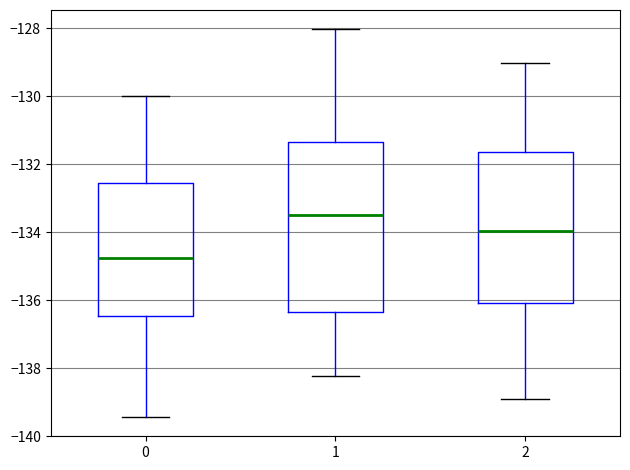

Comparing the boxes themselves (not the whiskers), which one is the tallest?

1